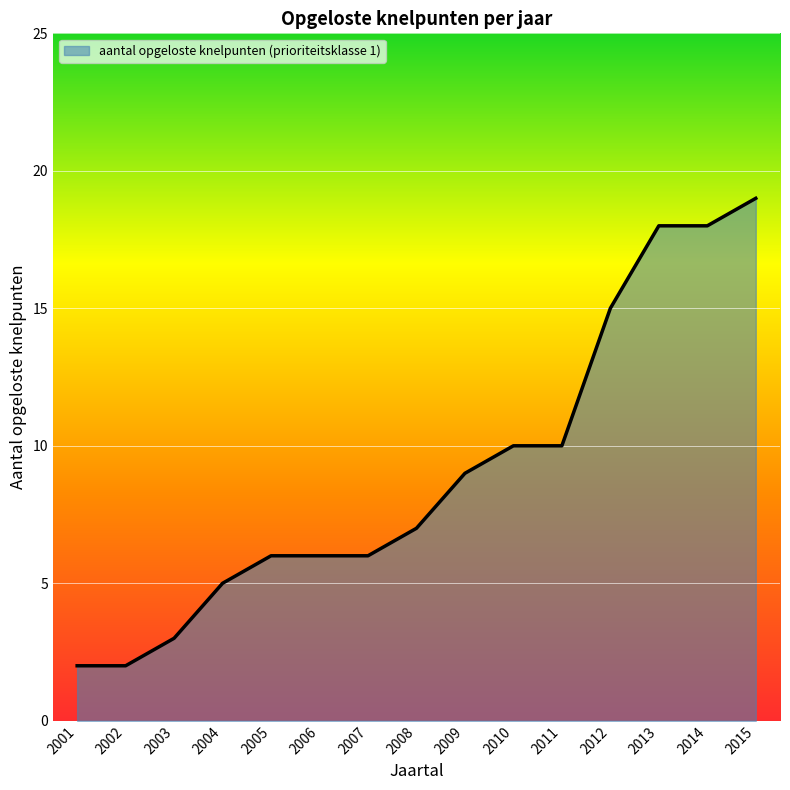

What is the minimum value shown in the chart?

2